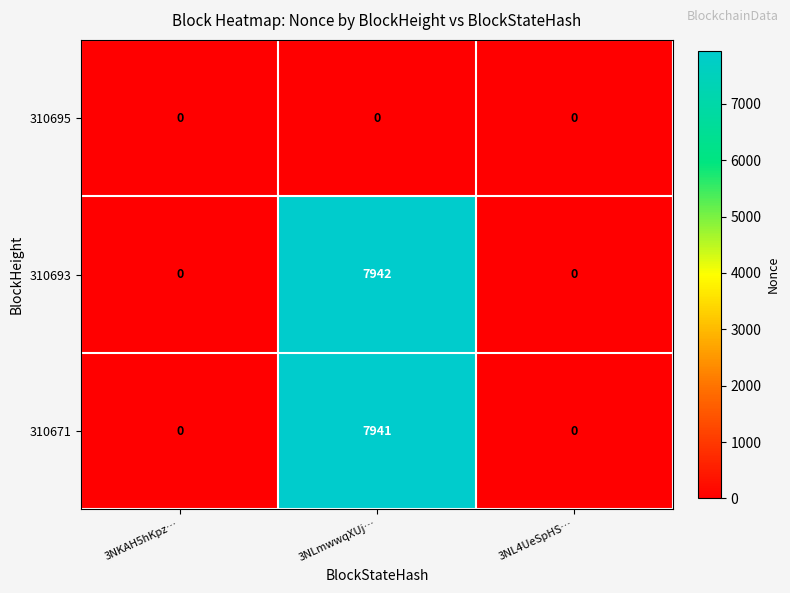

What is the spread (max minus min) of values at 3NLmwwqXUj…?

7942